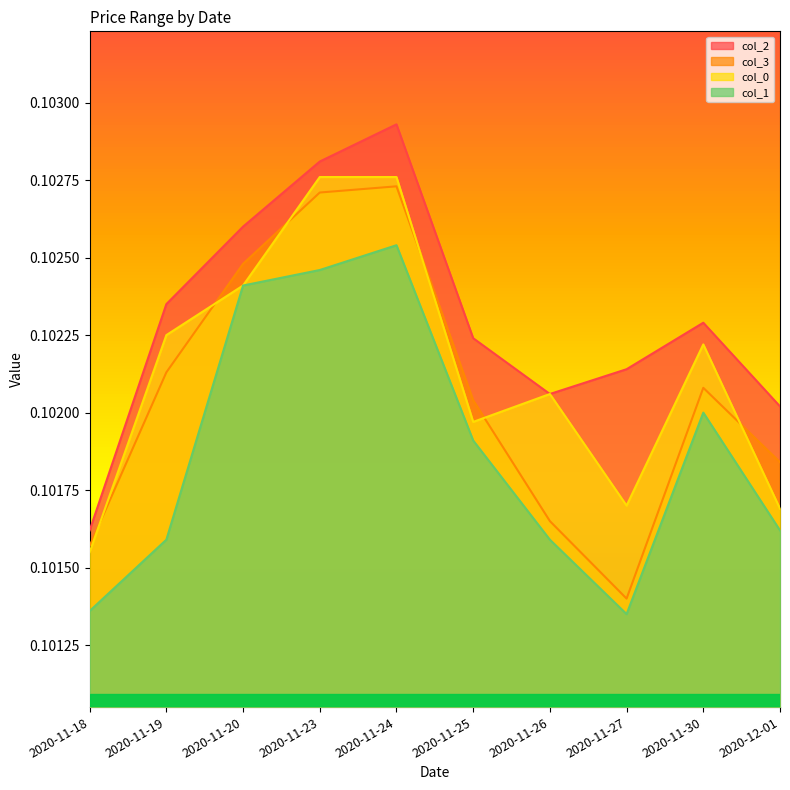

True or false: col_3 has a value of 0.1 at 2020-11-23.

False